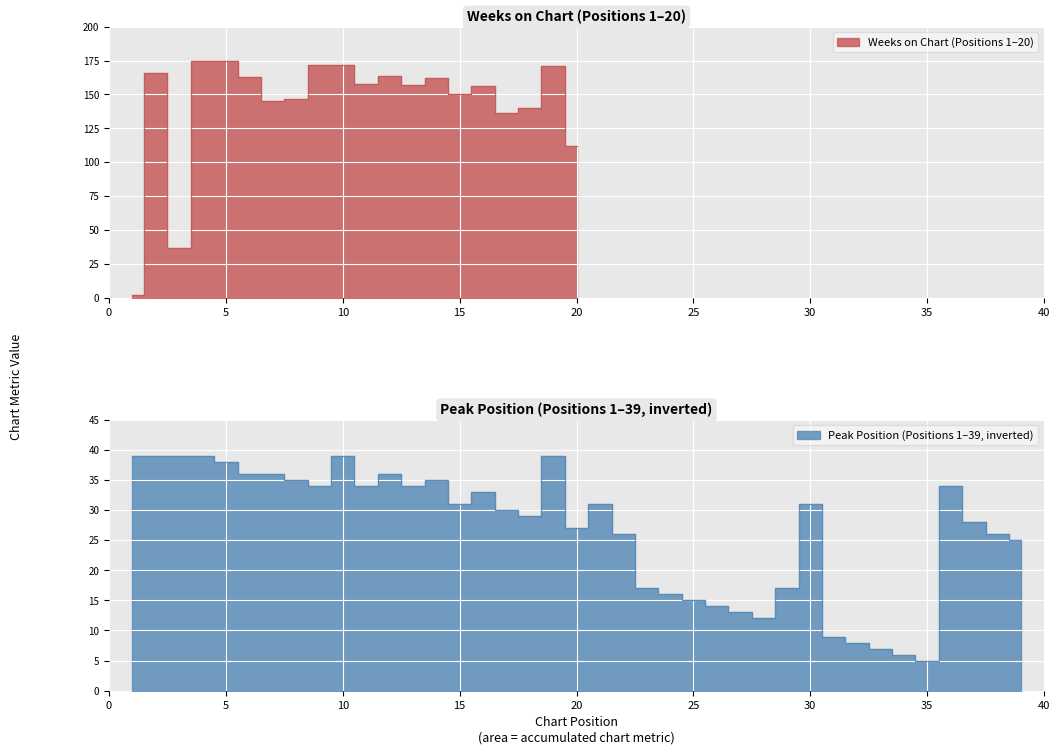

How many interior local peaks (higher than both neighbors) does the data have?

8